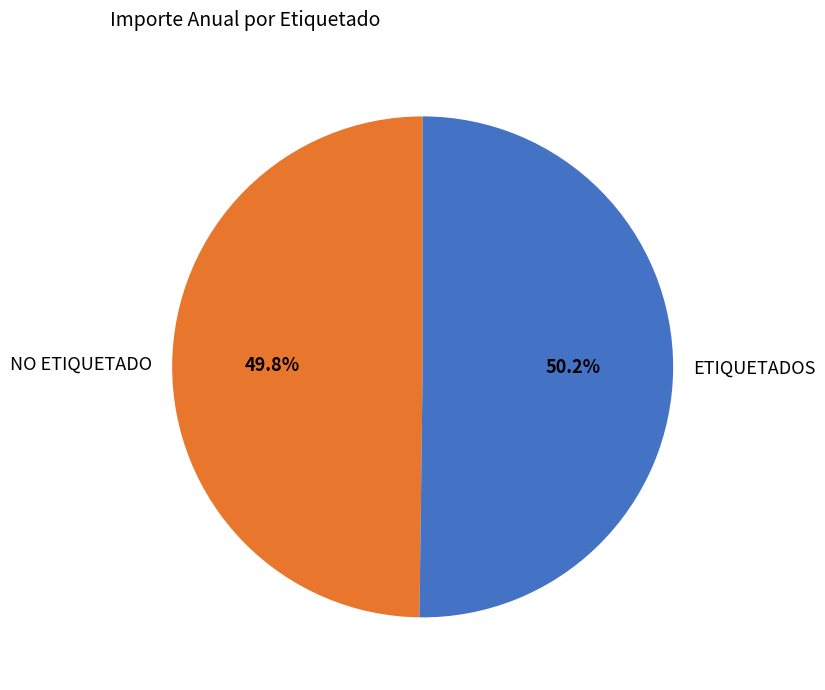

The ETIQUETADOS slice represents 59% of the pie. True or false?

False